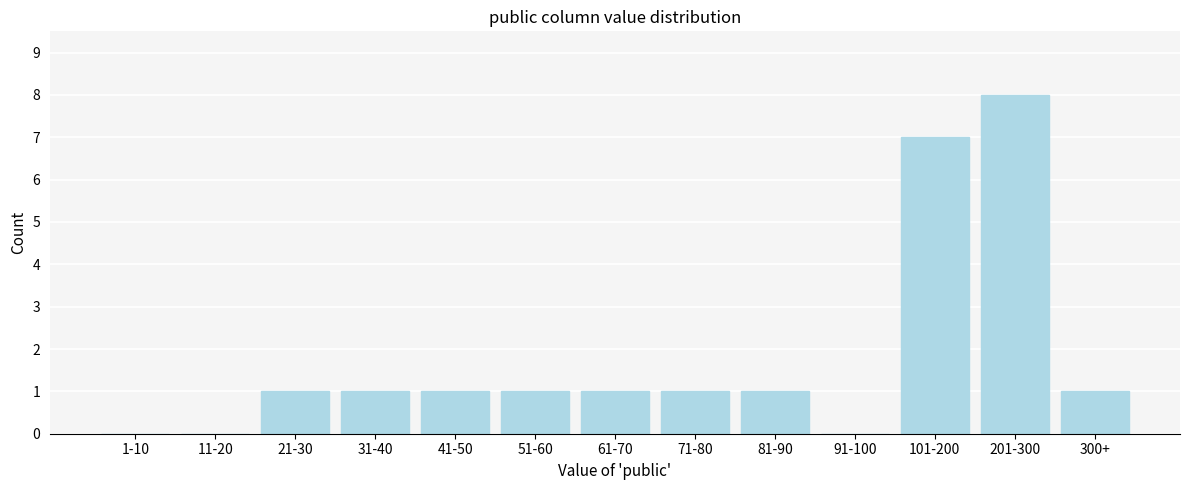

Reading right to left, what are all the values shown in this chart?

300+=1	201-300=8	101-200=7	91-100=0	81-90=1	71-80=1	61-70=1	51-60=1	41-50=1	31-40=1	21-30=1	11-20=0	1-10=0